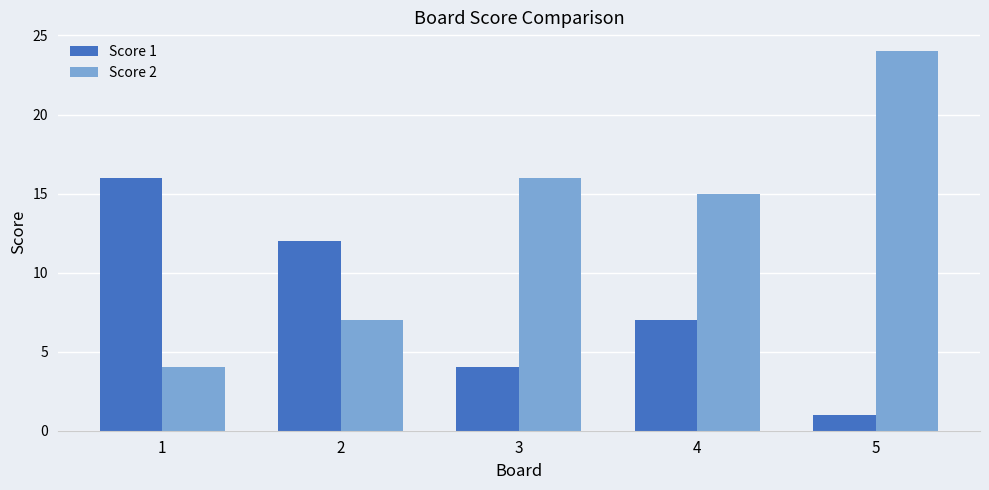

Rank the series at 3 from lowest to highest value.

Score 1, Score 2